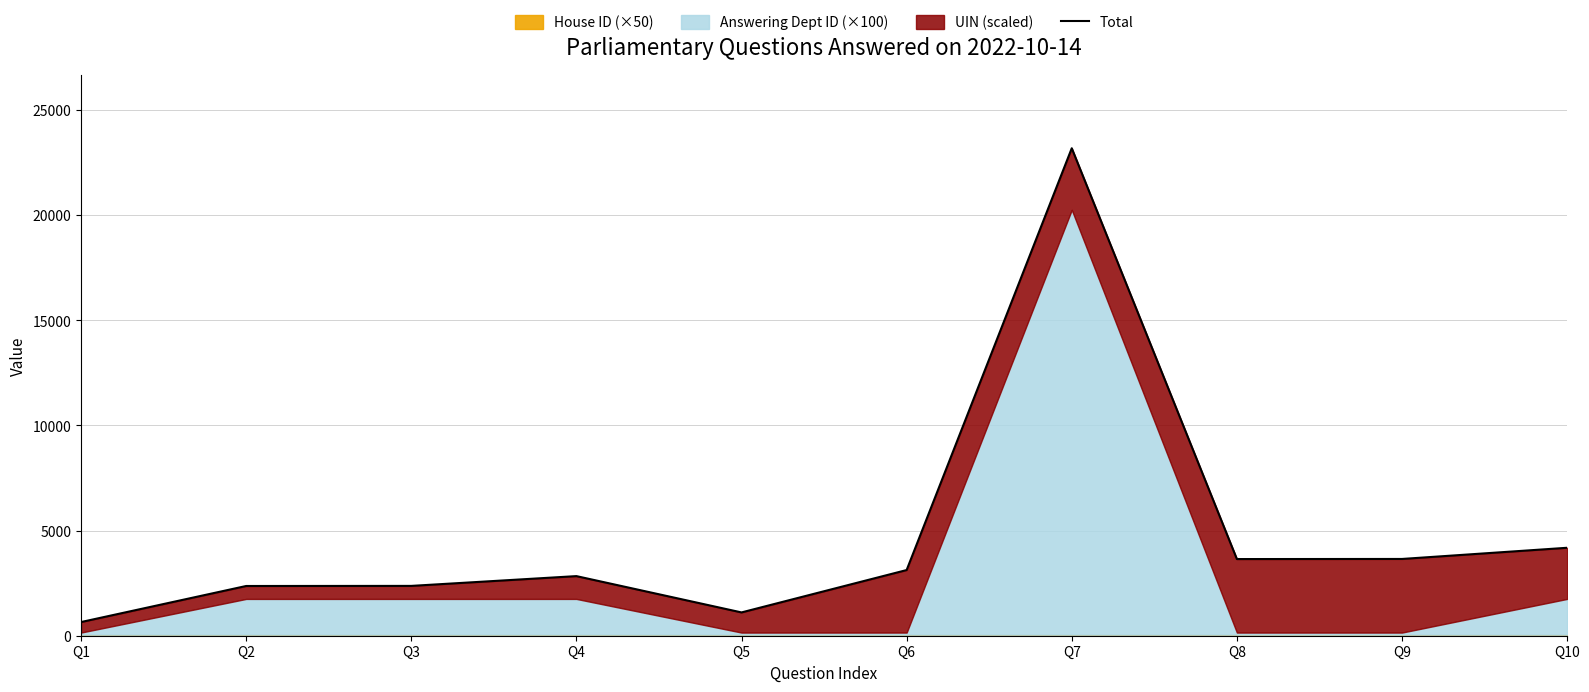

At which label does the data first exceed 3122?

Q6